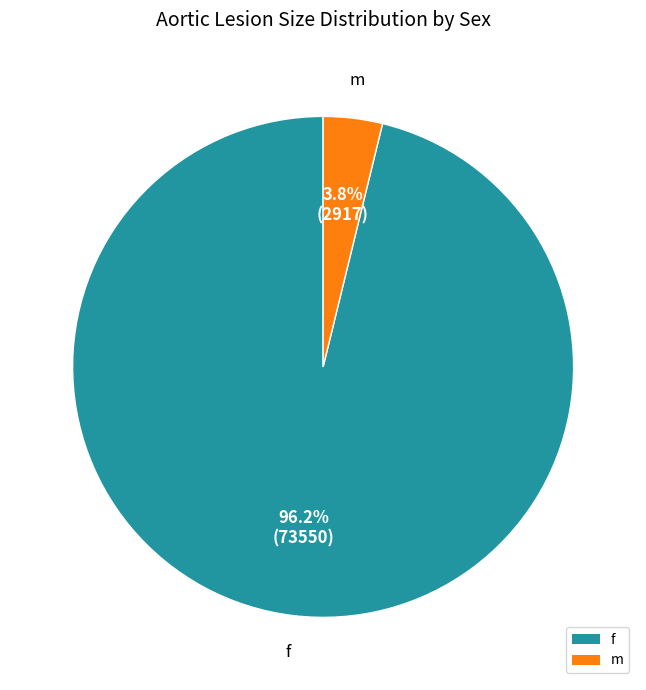

To the nearest percent, what is the difference between the largest and smallest slice percentages?

92%